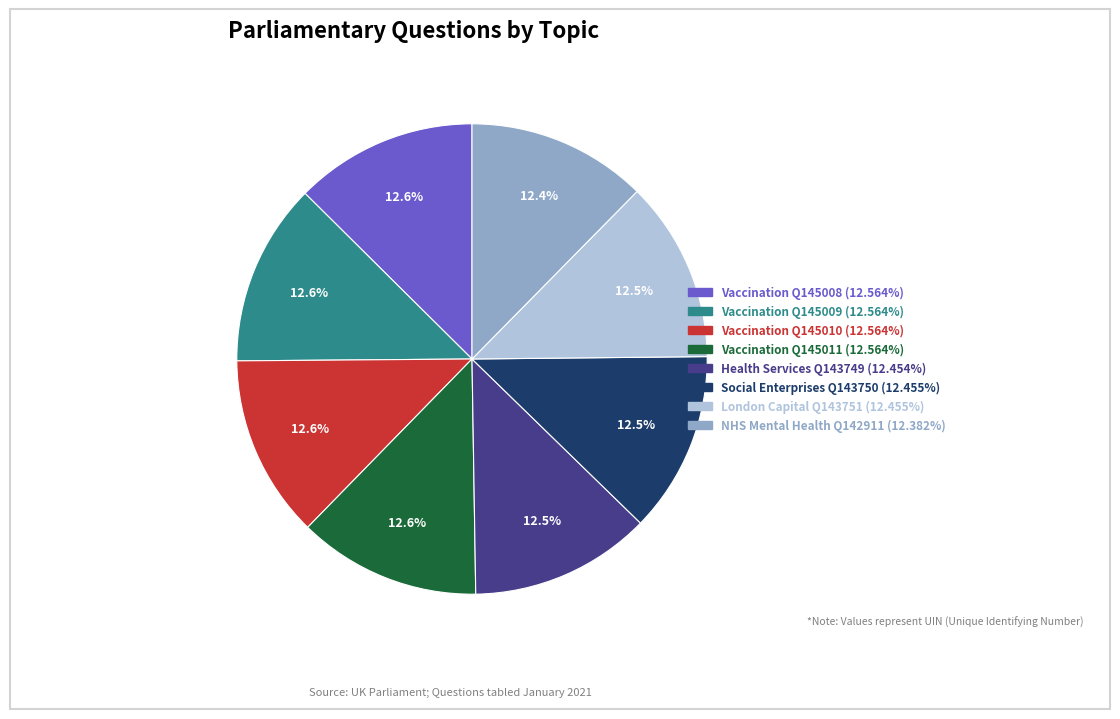

Is there a majority slice in this chart?

No